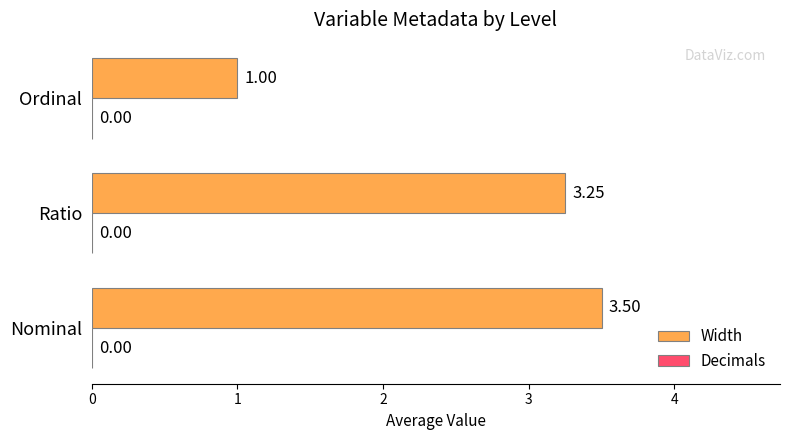

Between Nominal and Ordinal, which is larger?

Nominal